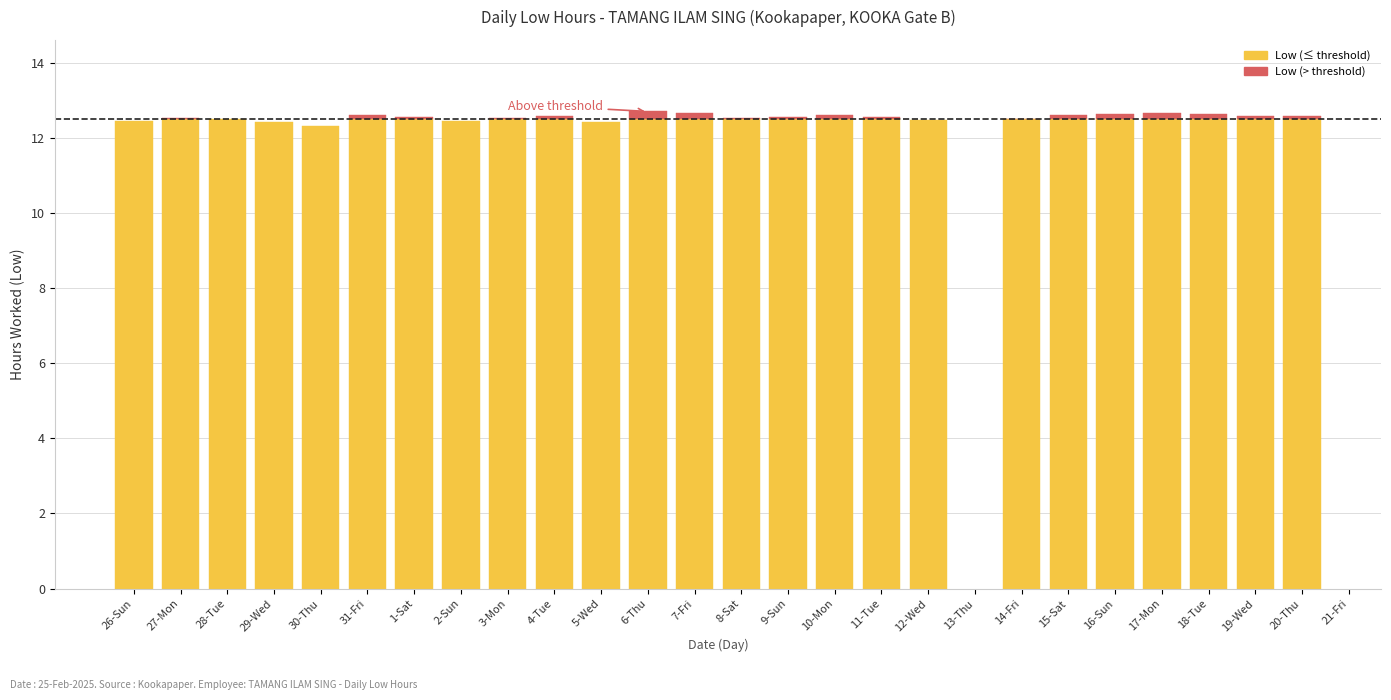

True or false: the data shows 21.8 at 28-Tue.

False